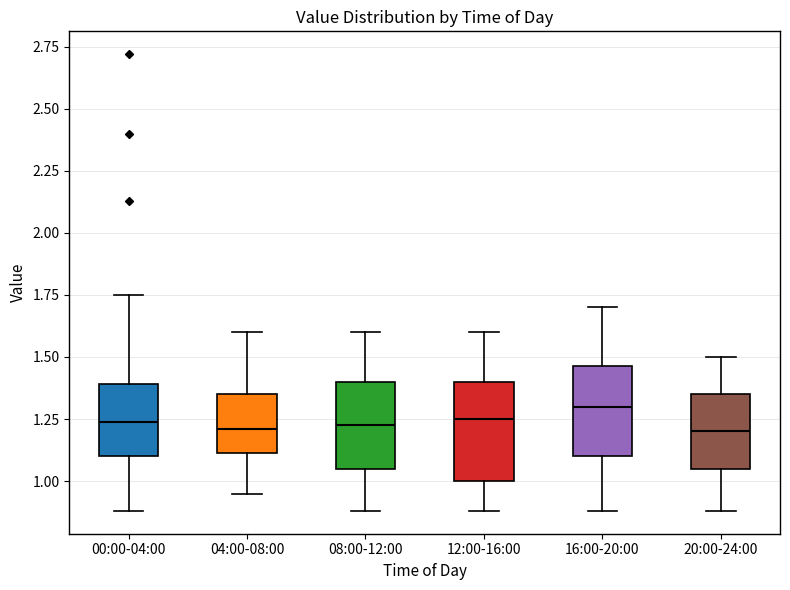

Where does the lower whisker of the box for 00:00-04:00 end on the y-axis? The values are not printed on the chart, so give them approximately, as read against the axis.

0.90